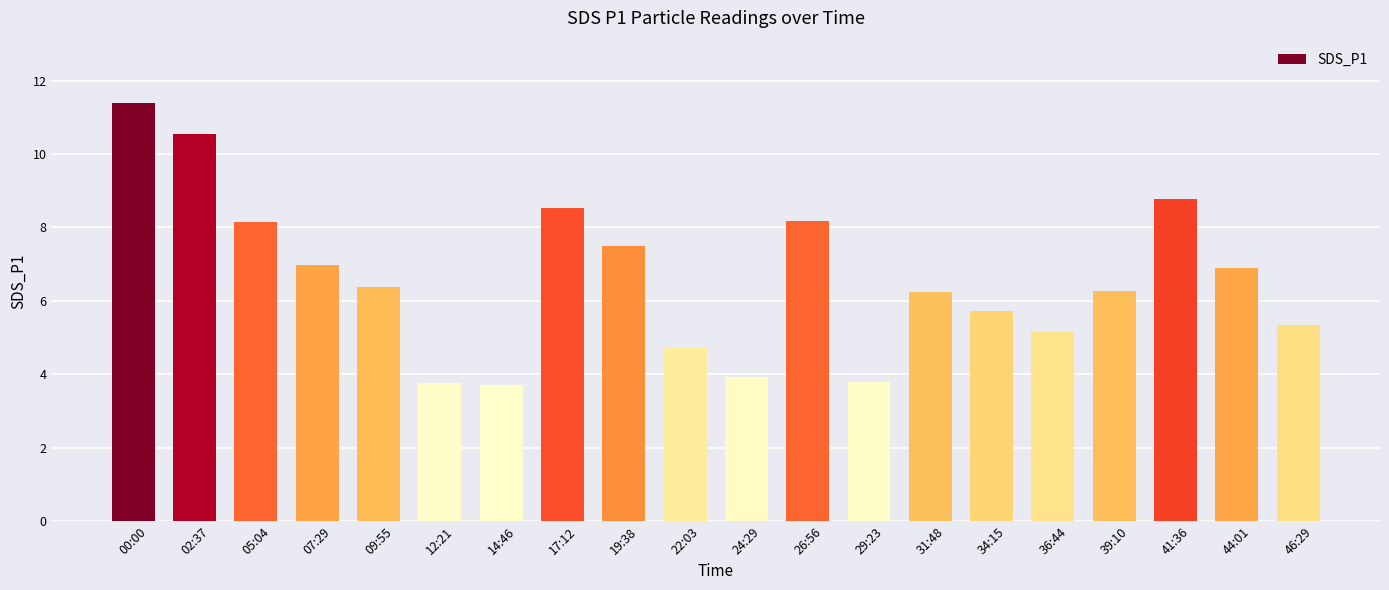

Where does the data first go above 6?

00:00